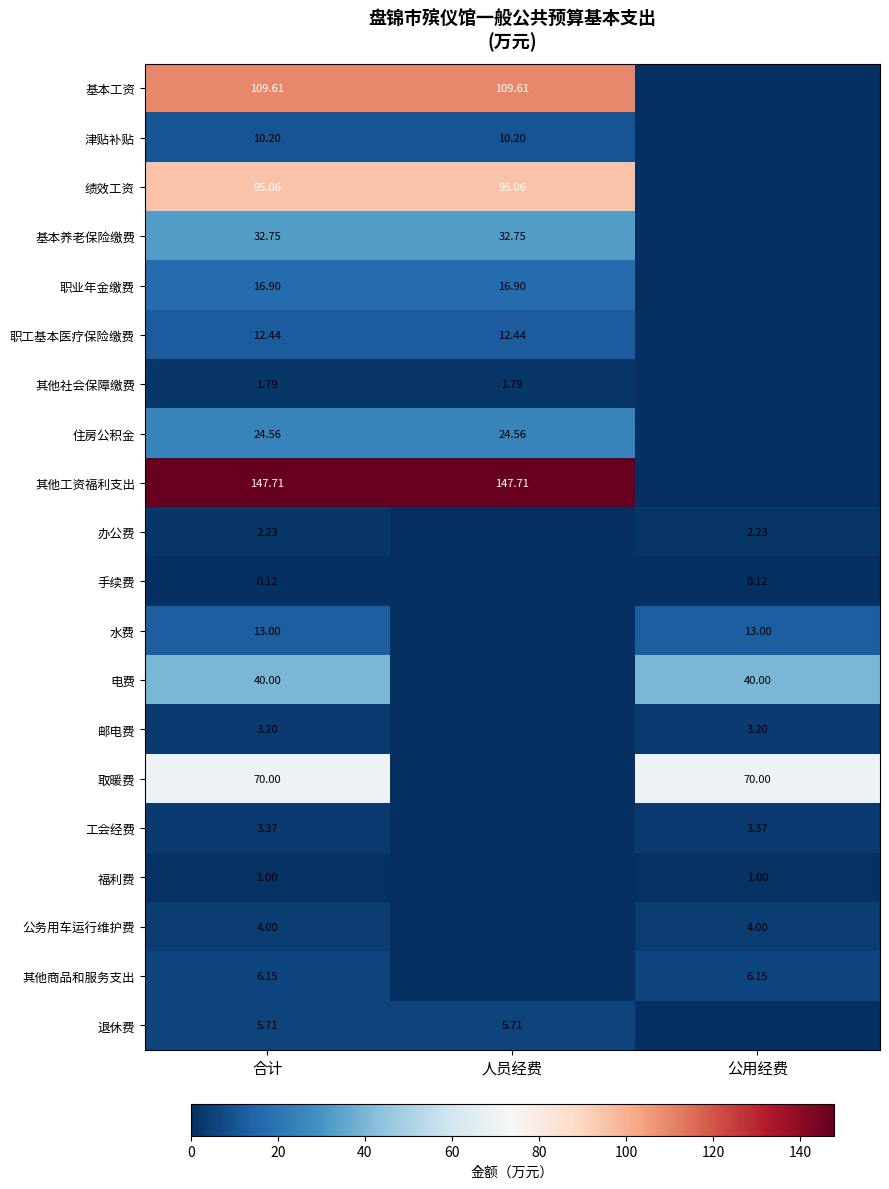

Rank the series at 合计 from highest to lowest value.

其他工资福利支出, 基本工资, 绩效工资, 取暖费, 电费, 基本养老保险缴费, 住房公积金, 职业年金缴费, 水费, 职工基本医疗保险缴费, 津贴补贴, 其他商品和服务支出, 退休费, 公务用车运行维护费, 工会经费, 邮电费, 办公费, 其他社会保障缴费, 福利费, 手续费